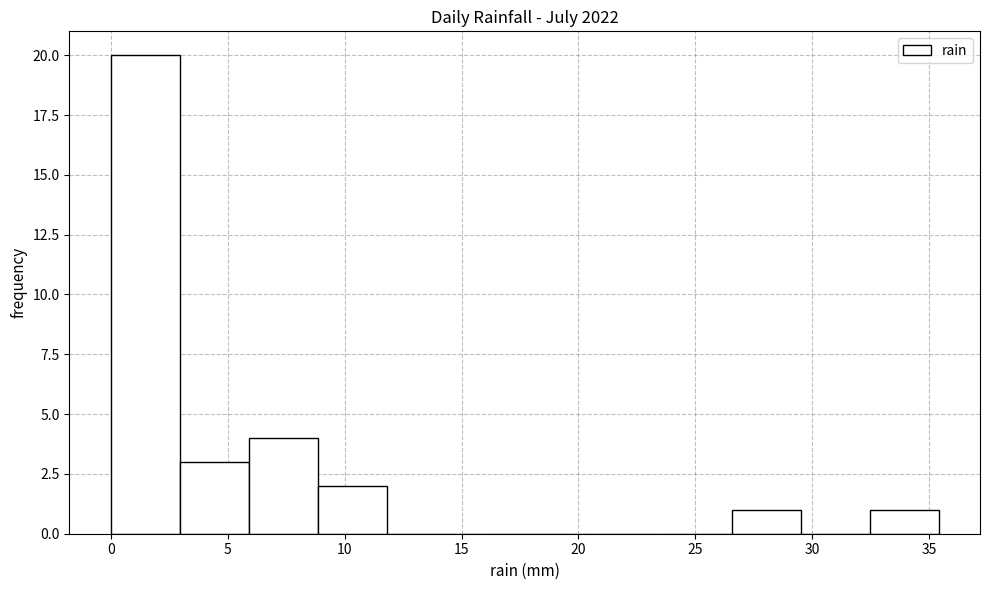

How tall is the bar that spans 32.45 to 35.40 on the x-axis? Neither the bar edges nor the heights are printed on the chart, so give them approximately, as read against the axes.

1